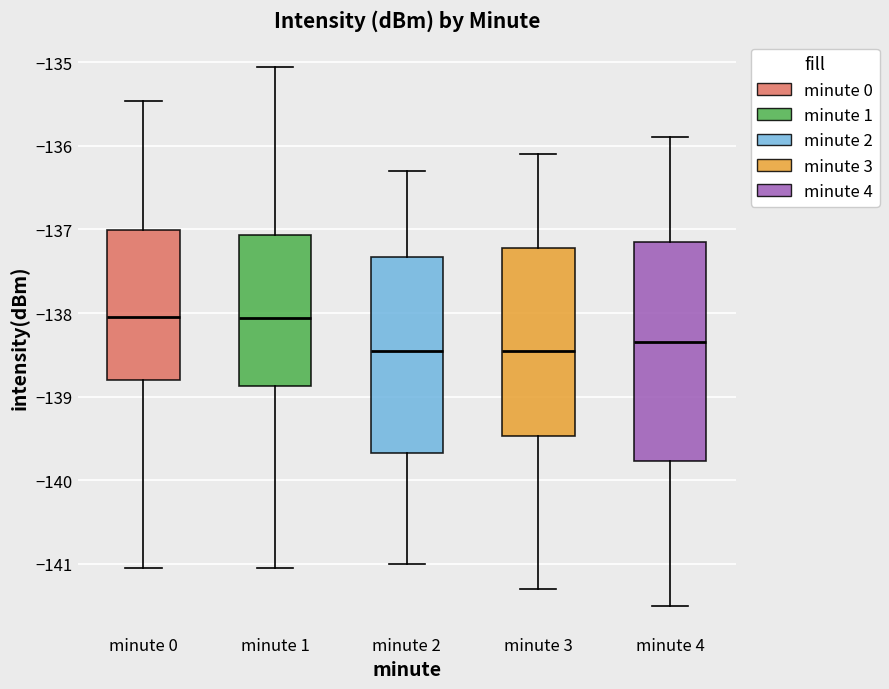

Reading left to right, read every box against the y-axis: the position of its median line, the range the box covers, and the ends of its whiskers. The values are not printed on the chart, so give them approximately, as read against the axis.

minute 0: median -138.0, box -138.8 to -137.0, whiskers -141.0 to -135.5
minute 1: median -138.1, box -138.9 to -137.1, whiskers -141.0 to -135.1
minute 2: median -138.4, box -139.7 to -137.3, whiskers -141.0 to -136.3
minute 3: median -138.4, box -139.5 to -137.2, whiskers -141.3 to -136.1
minute 4: median -138.3, box -139.8 to -137.1, whiskers -141.5 to -135.9